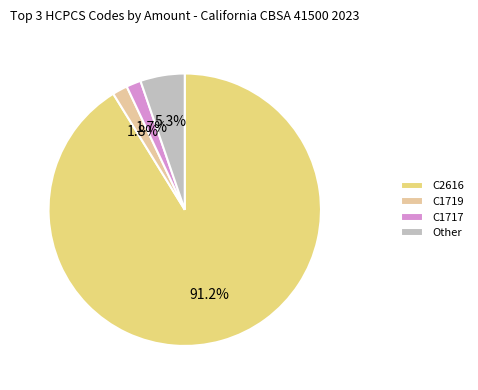

How many slices are in this pie chart?

4